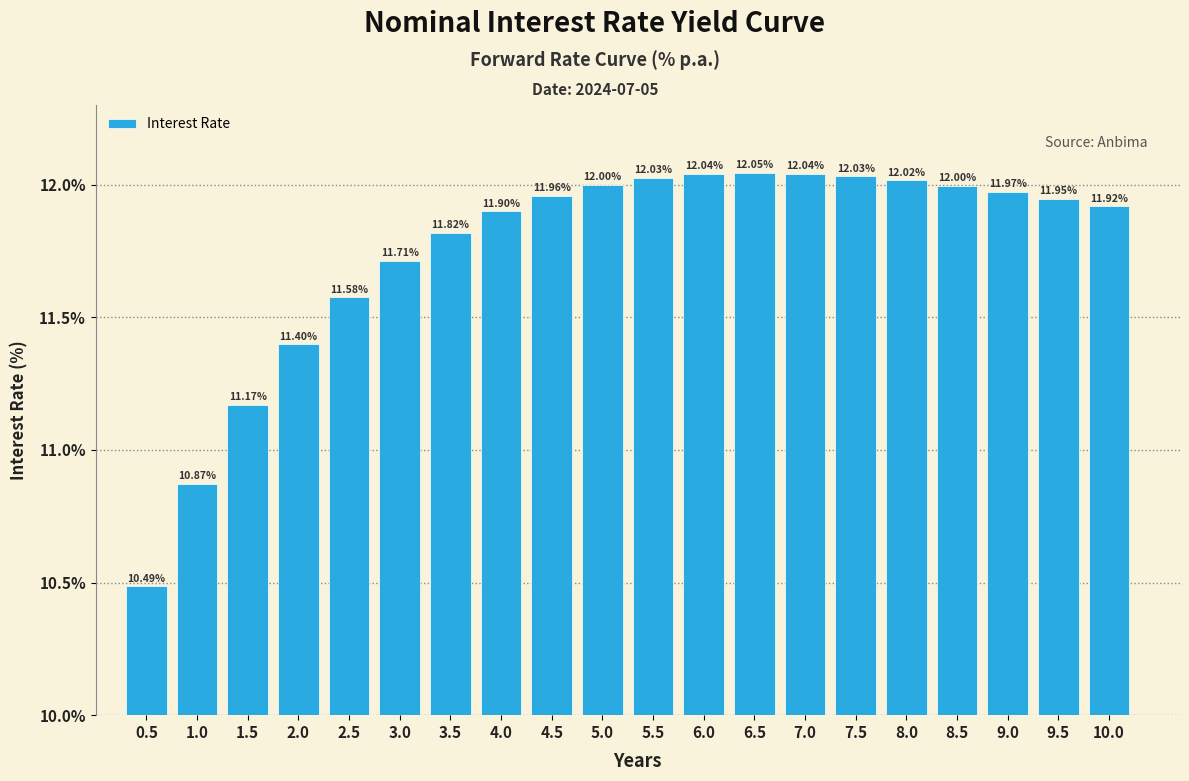

What is the difference between the maximum and second lowest values?

1.2